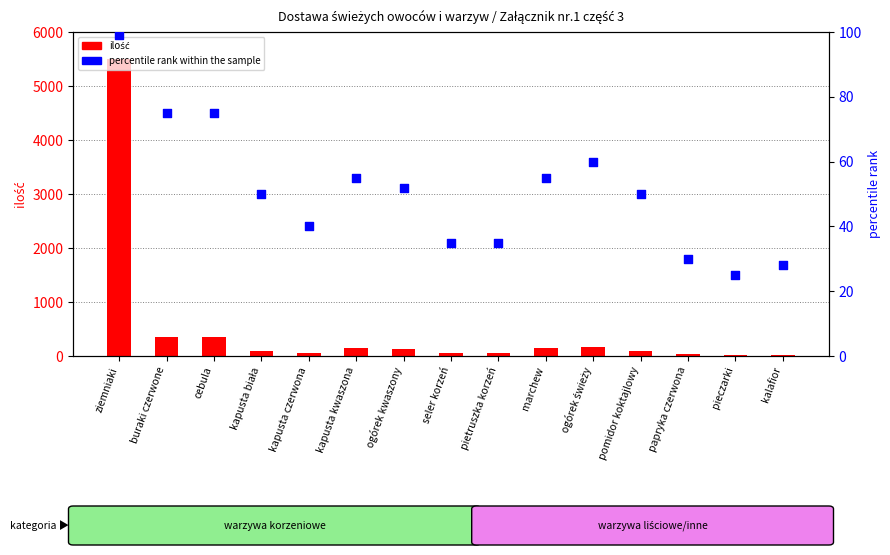

What are all the series names shown in the legend?

ilość, percentile rank within the sample